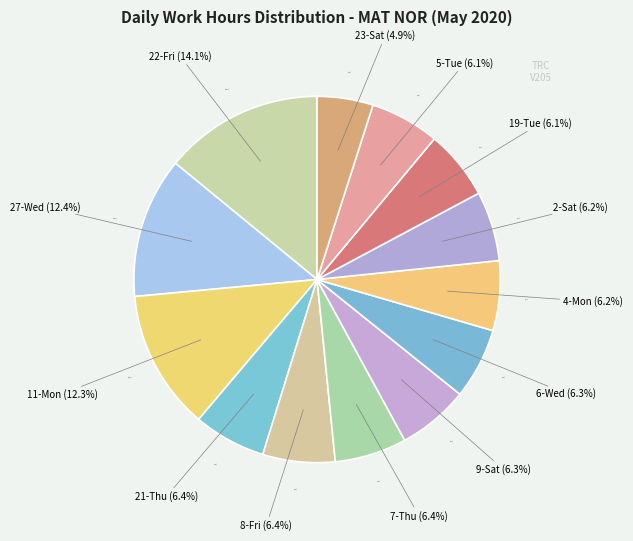

Is there any slice that represents more than half of the pie?

No